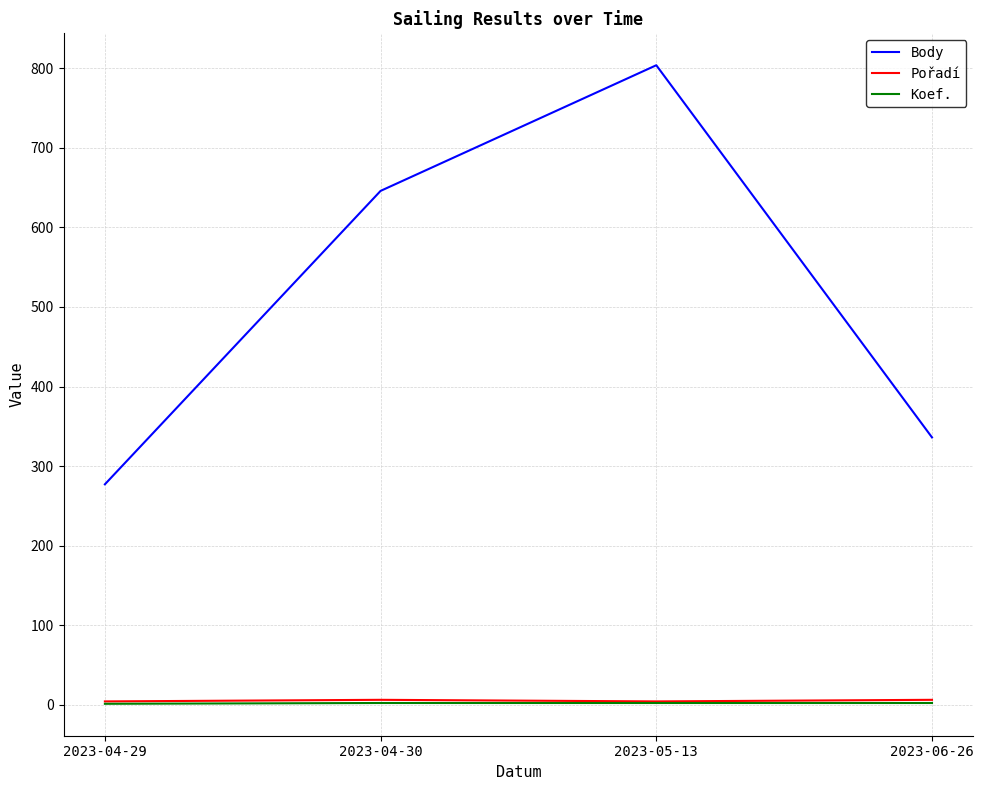

At which category is the sum across all series the highest?

2023-05-13